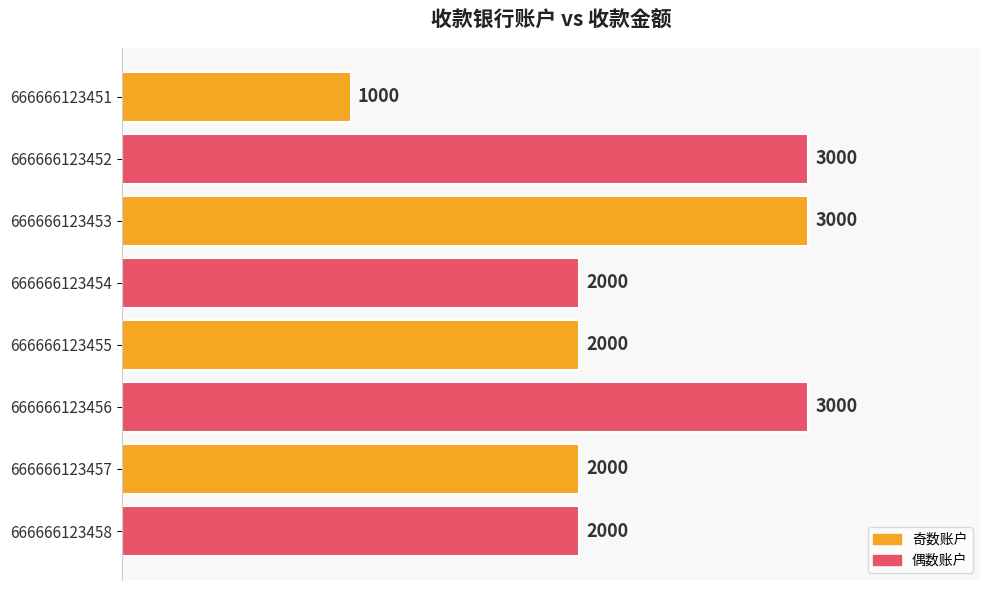

Count the number of data series in this chart.

1